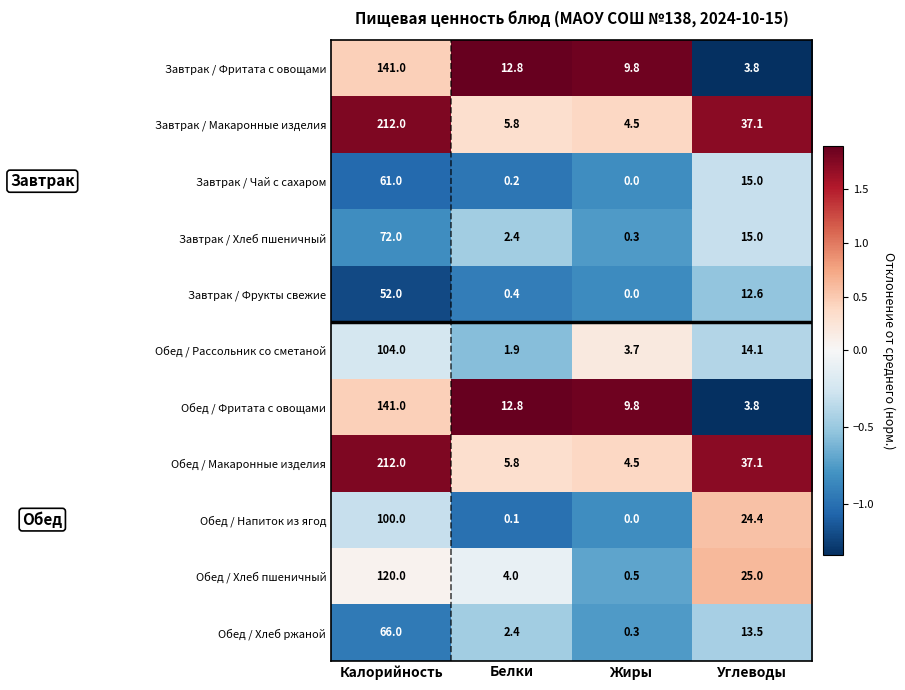

The value of Завтрак / Фрукты свежие at Углеводы is 4.6. True or false?

False